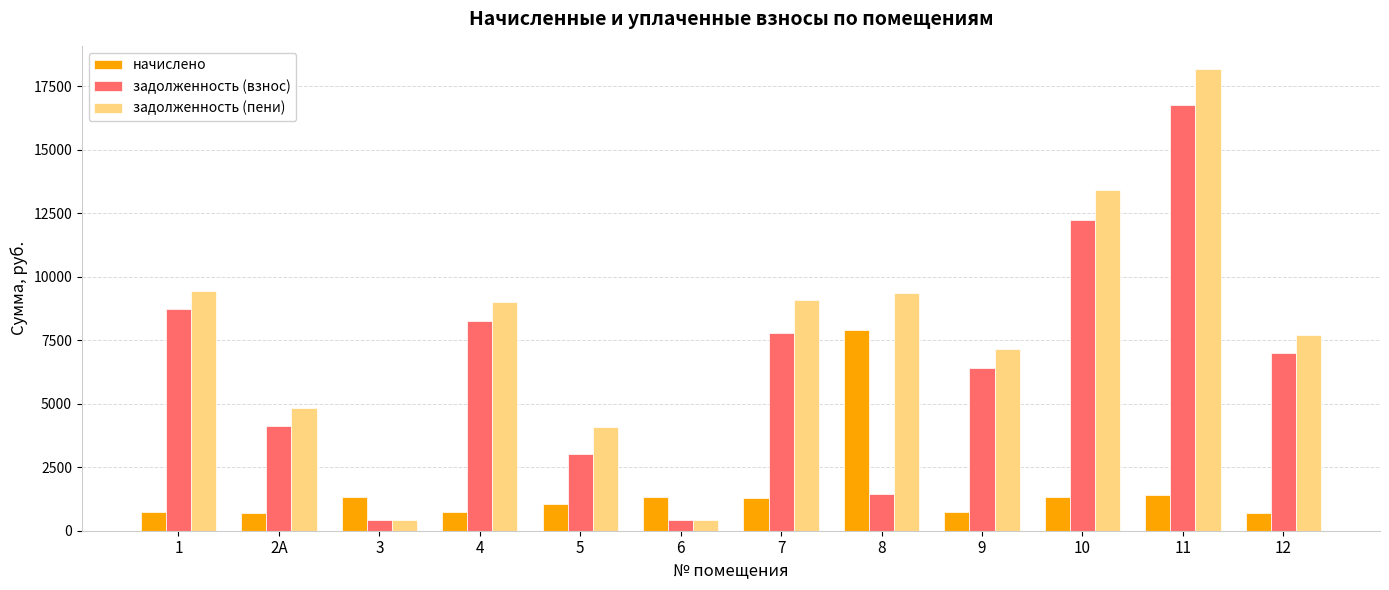

What is the label of the 1st bar from the left?

1